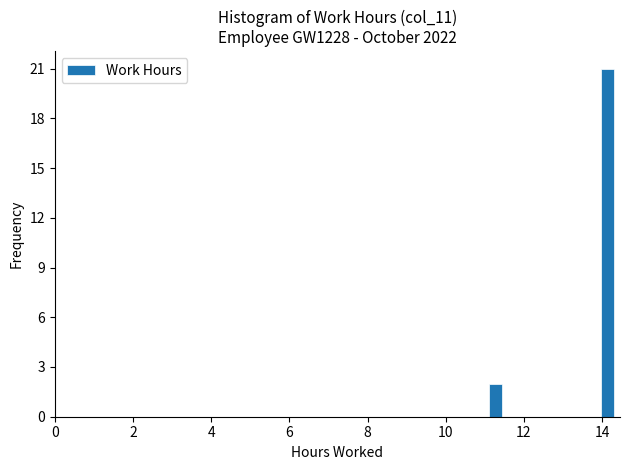

Around what value on the x-axis is the tallest bar? Give the approximate position of its centre, as read against the axis.

14.2